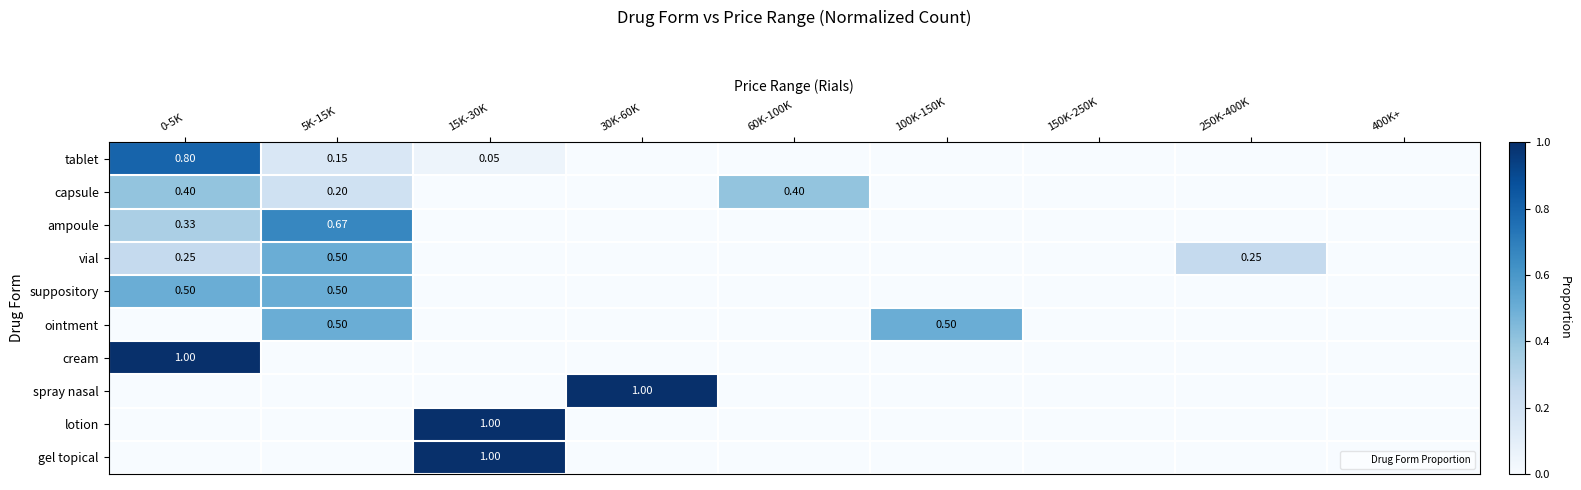

Rank the series by their maximum value, from highest to lowest.

cream, spray nasal, lotion, gel topical, tablet, ampoule, vial, suppository, ointment, capsule